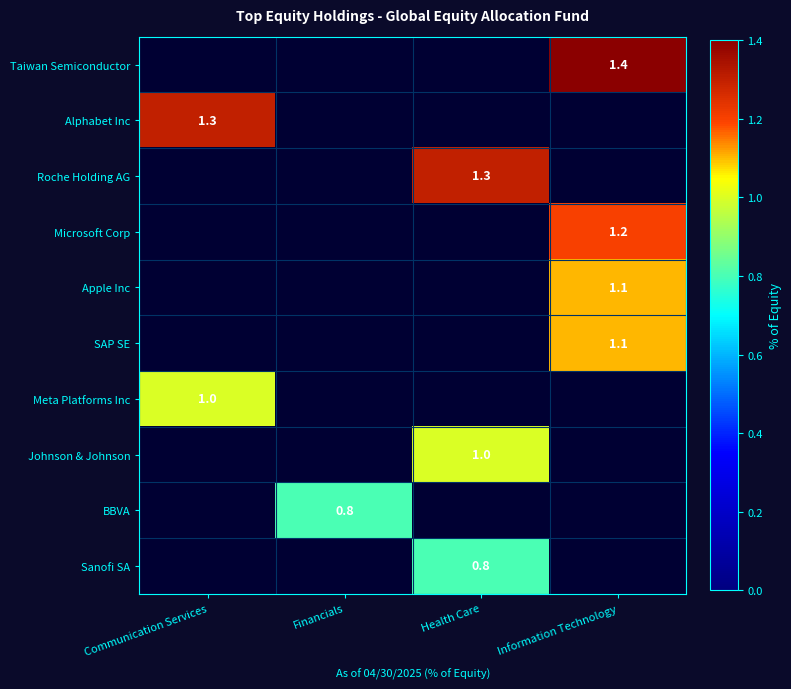

Which series changed the most between Health Care and Information Technology?

Taiwan Semiconductor